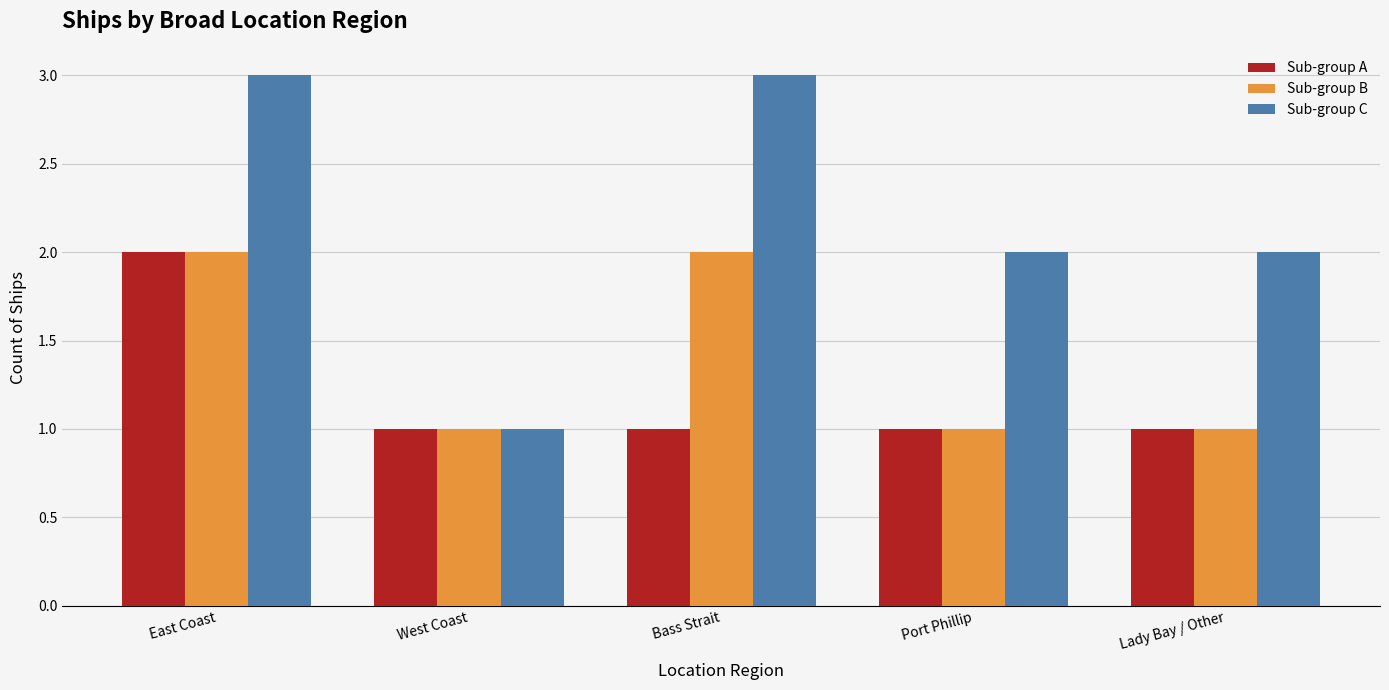

Read the Sub-group B value at Port Phillip.

1